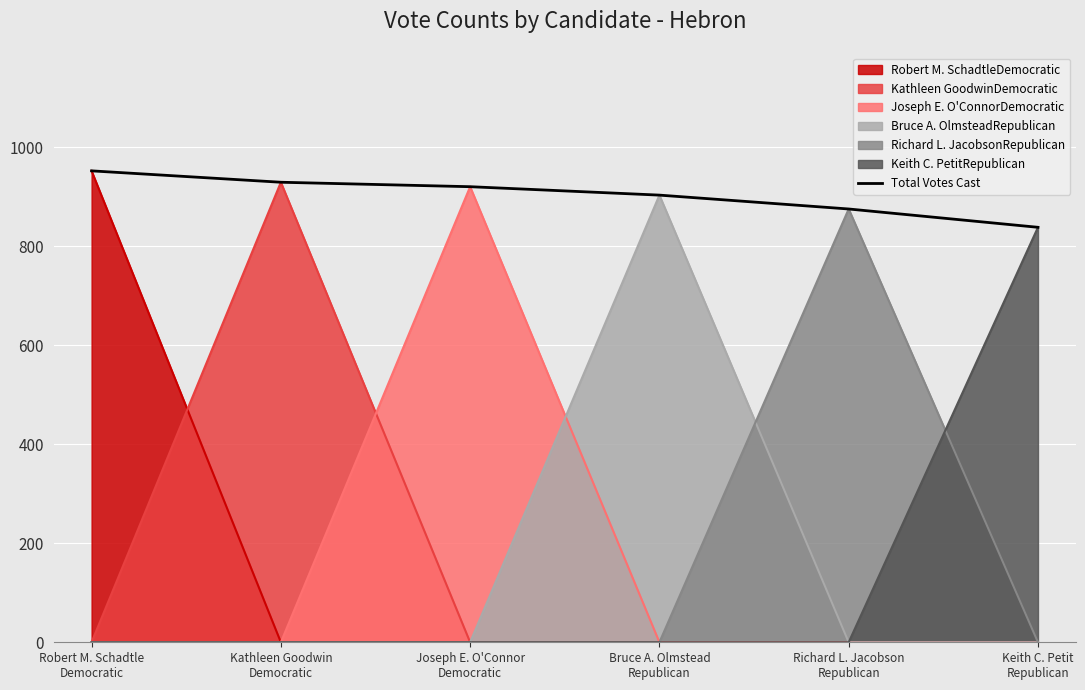

Reading right to left, extract all data points from this chart.

838	875	903	920	929	952